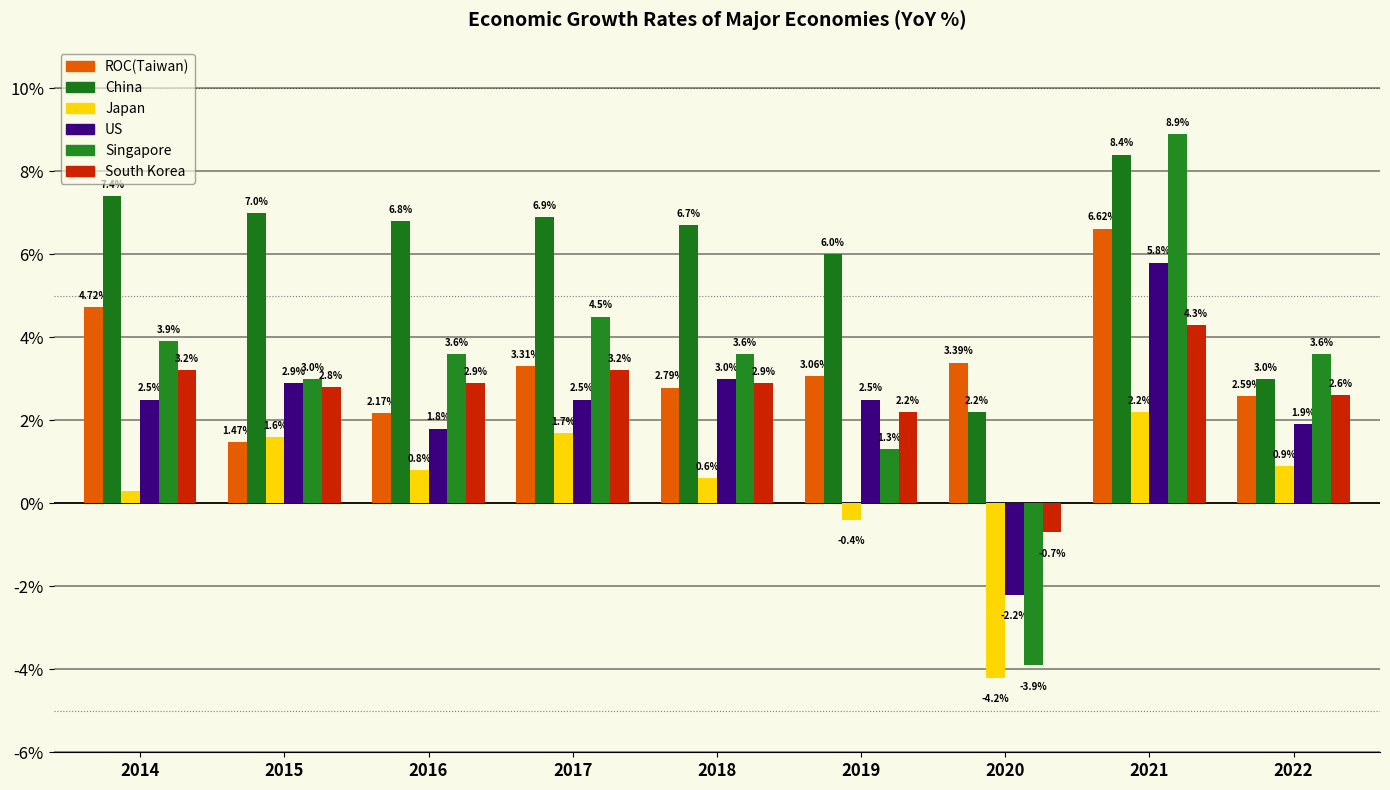

What is the approximate value of US at 2022?

1.9